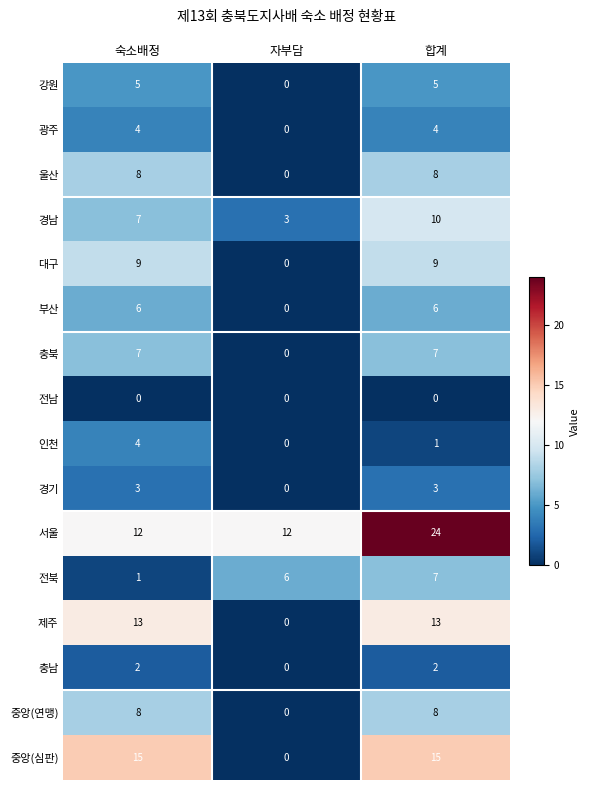

At which category is the sum across all series the highest?

합계